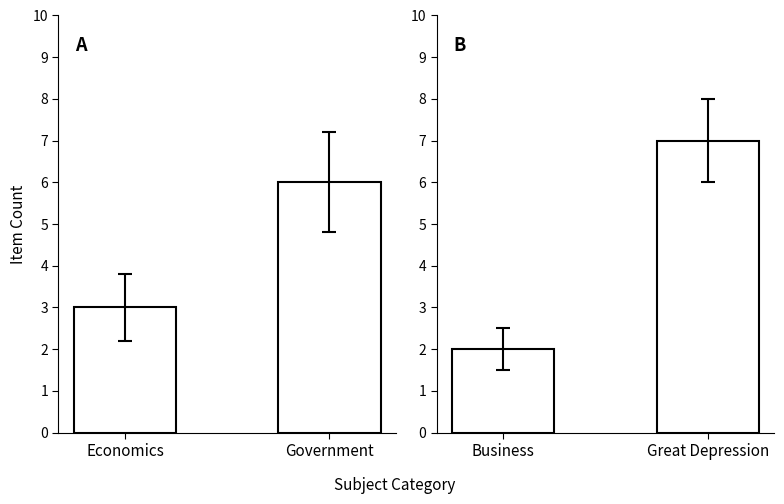

The Panel A series shows 1 at Economics. True or false?

False